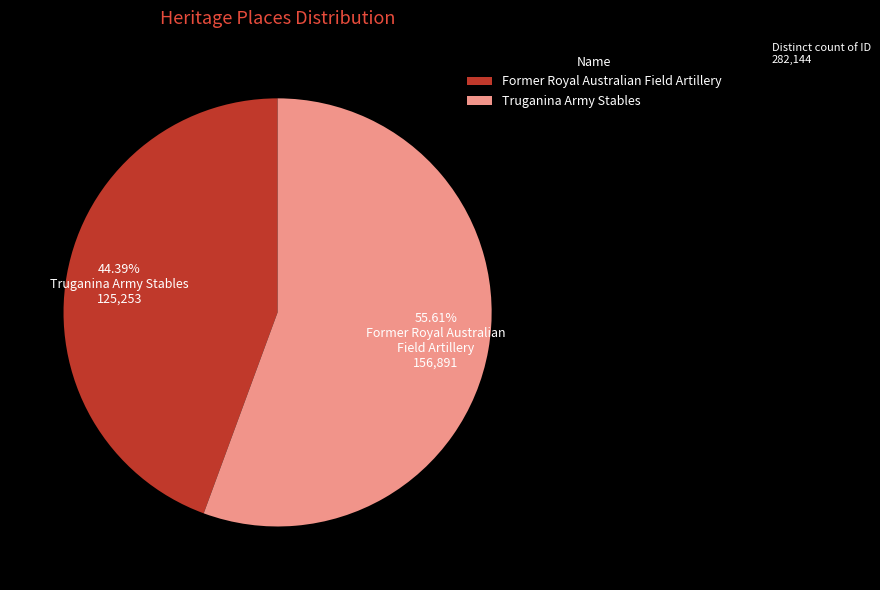

To the nearest percent, what is the difference between the Former Royal Australian Field Artillery and Truganina Army Stables slice percentages?

11%